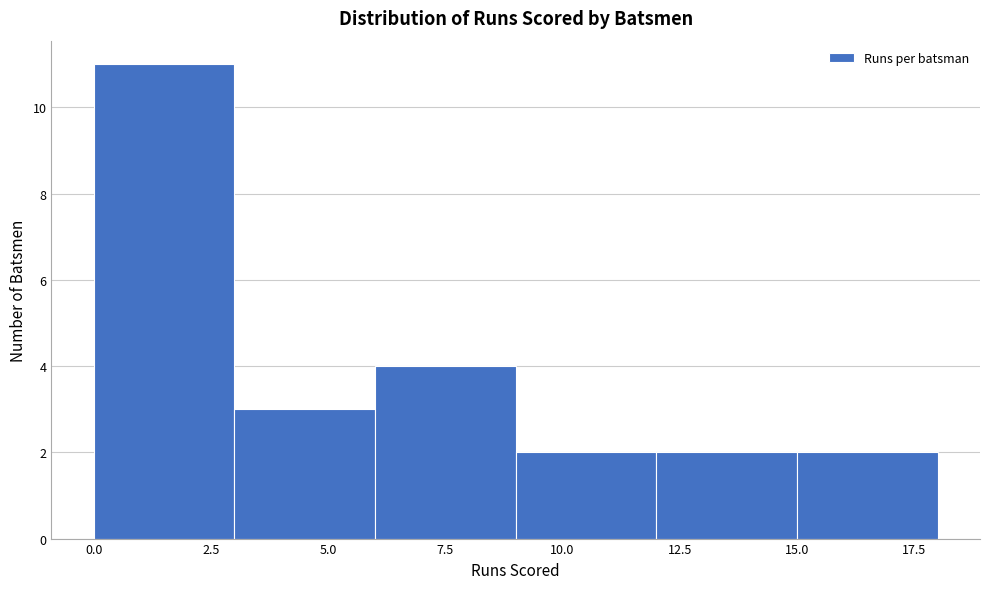

Reading left to right, list every bar in this chart as the range it spans on the x-axis followed by its height. The values are not printed on the chart, so give them approximately, as read against the axis.

0 to 3: 11
3 to 6: 3
6 to 9: 4
9 to 12: 2
12 to 15: 2
15 to 18: 2